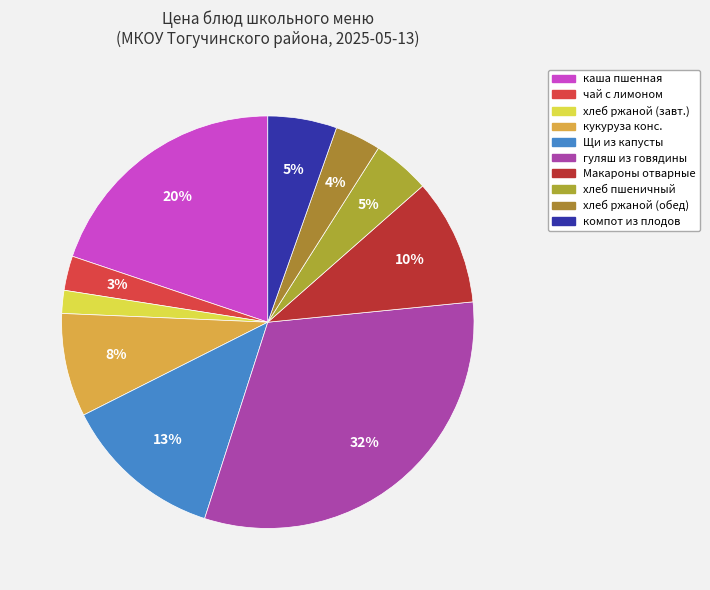

Is there any slice that represents more than half of the pie?

No